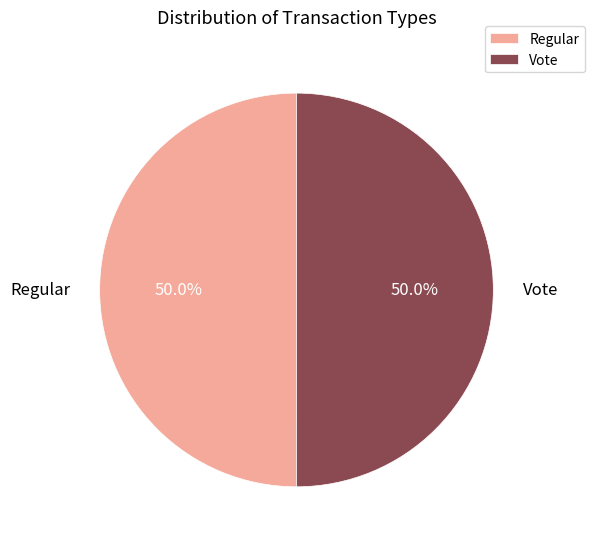

To the nearest percent, what percentage of the pie is Regular?

50%